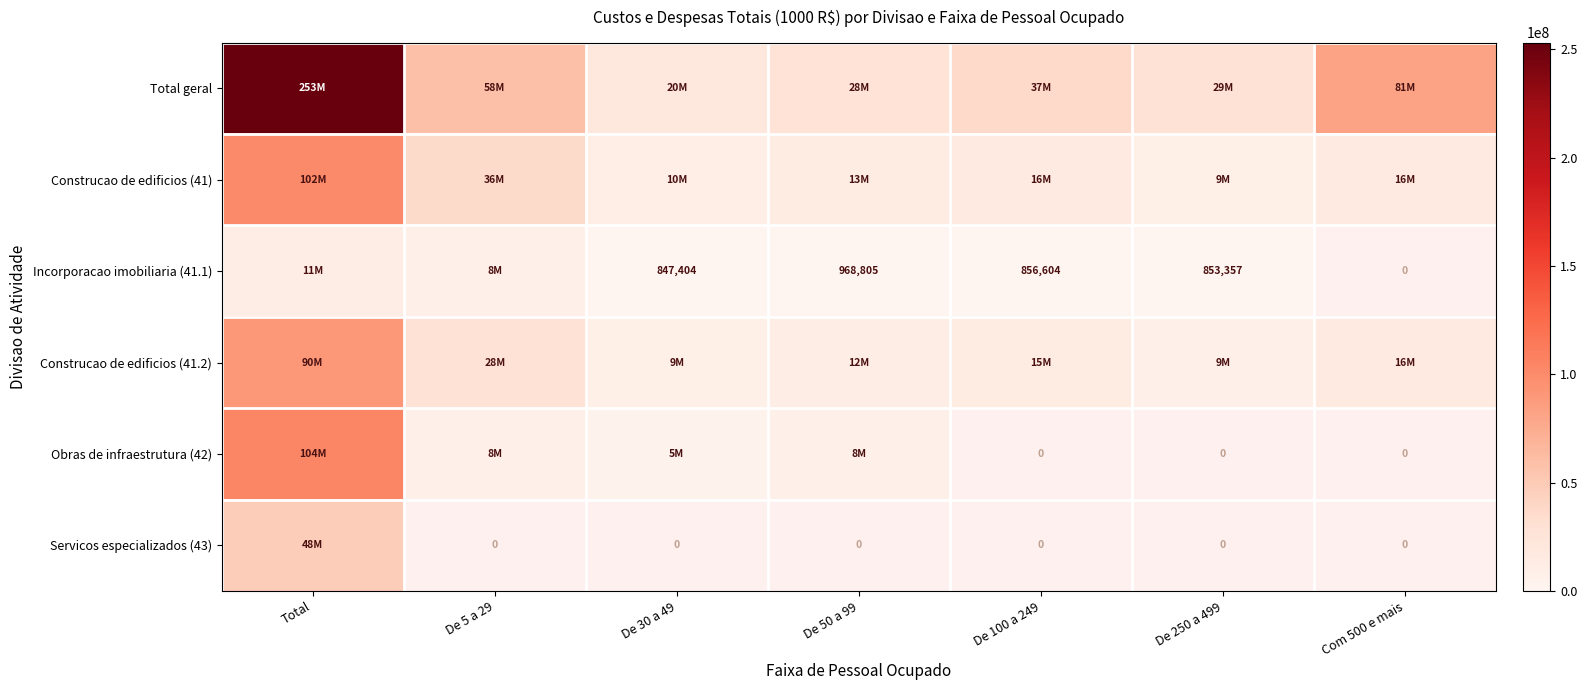

The value of Incorporacao imobiliaria (41.1) at De 30 a 49 is 847404. True or false?

True